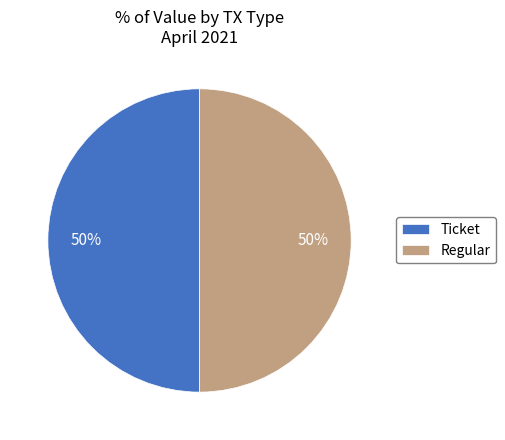

To the nearest percent, what is the combined percentage of Regular and Ticket?

100%